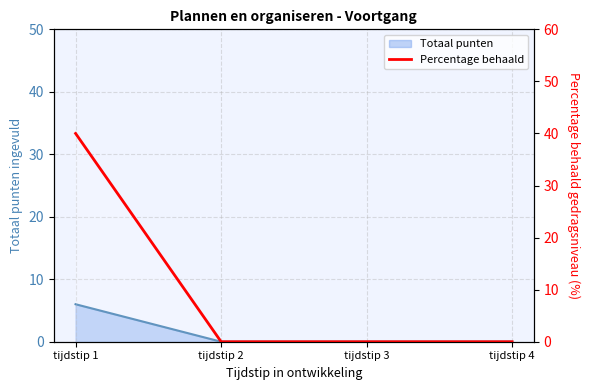

Does the chart have visible grid lines?

Yes